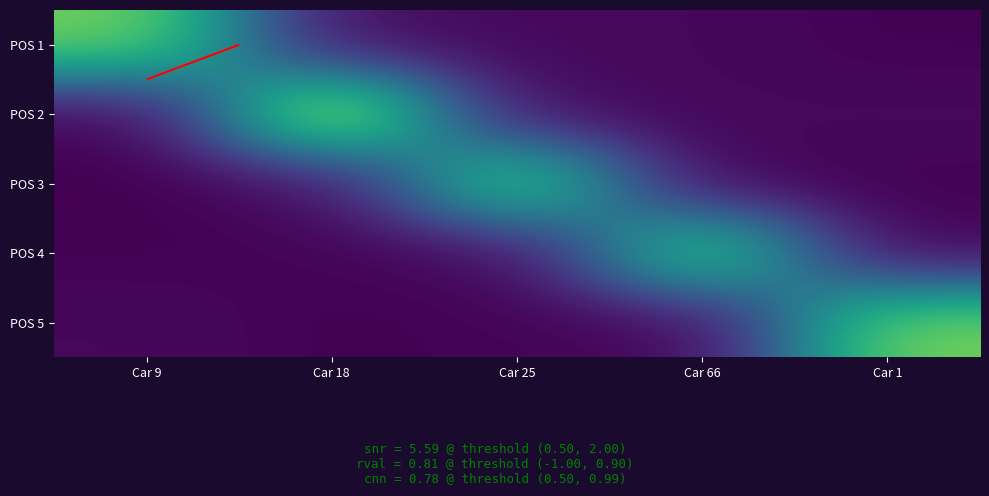

Which label corresponds to the smallest value in the chart?

Car 9